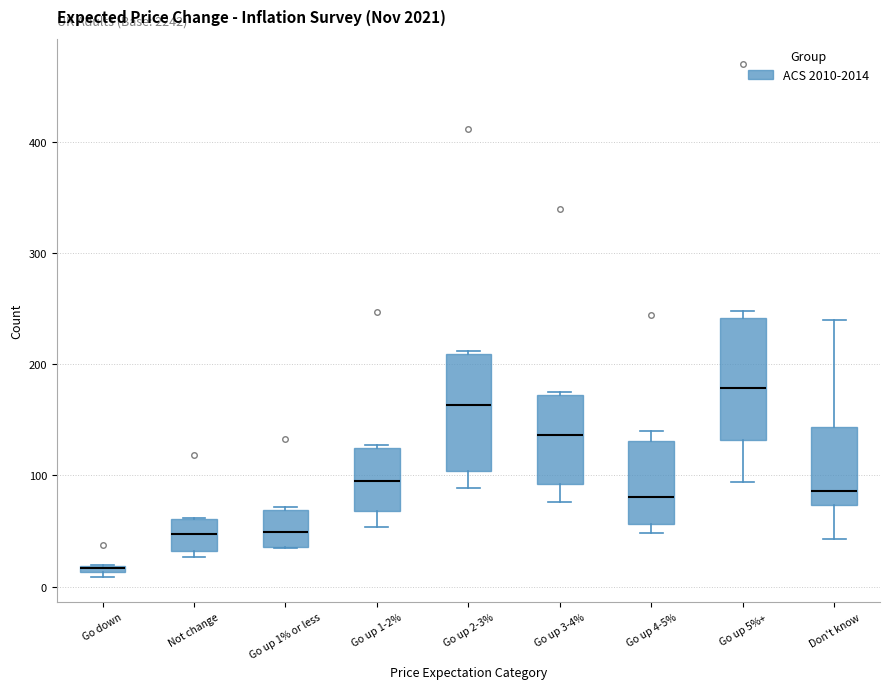

Where does the median line of the box for Go up 1% or less sit on the y-axis? The values are not printed on the chart, so give them approximately, as read against the axis.

50